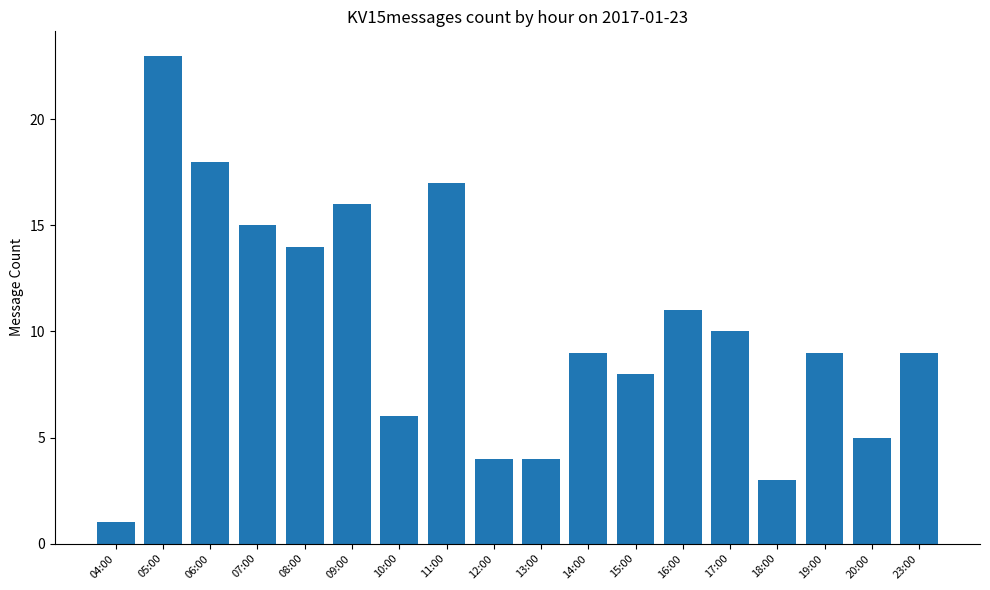

Which label corresponds to the largest value in the chart?

05:00